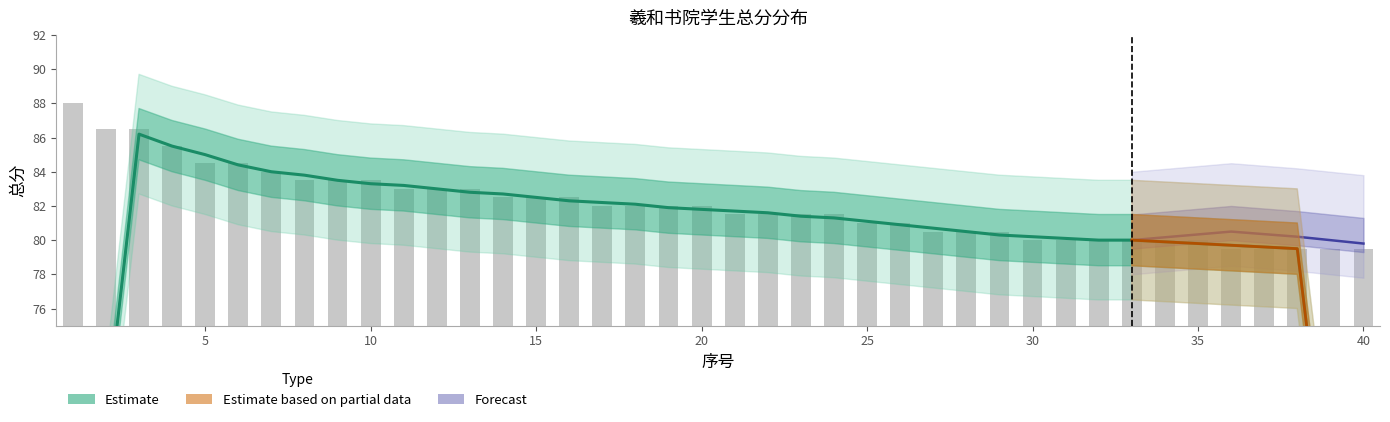

Reading left to right, what are all the values shown in this chart?

88.0	86.5	86.5	85.5	84.5	84.5	84.0	83.5	83.5	83.5	83.0	83.0	83.0	82.5	82.5	82.5	82.0	82.0	82.0	82.0	81.5	81.5	81.5	81.5	81.0	81.0	80.5	80.5	80.5	80.0	80.0	80.0	80.0	80.0	80.0	79.5	79.5	79.5	79.5	79.5